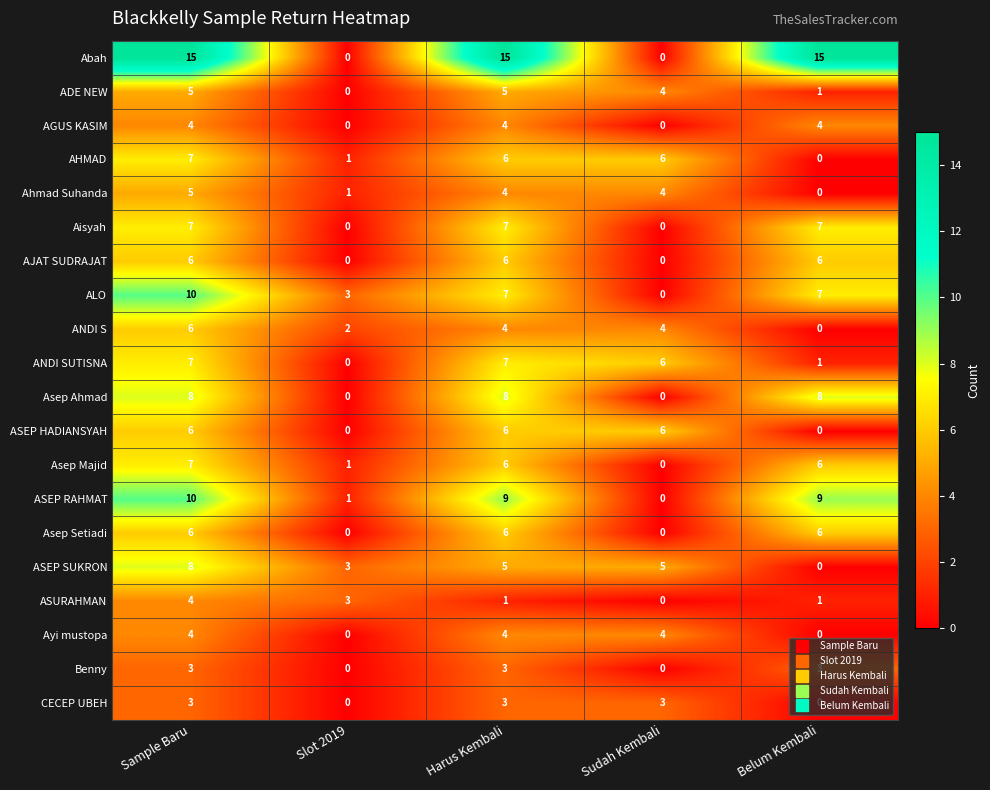

Where is Ahmad Suhanda nearest to the value 2?

Slot 2019